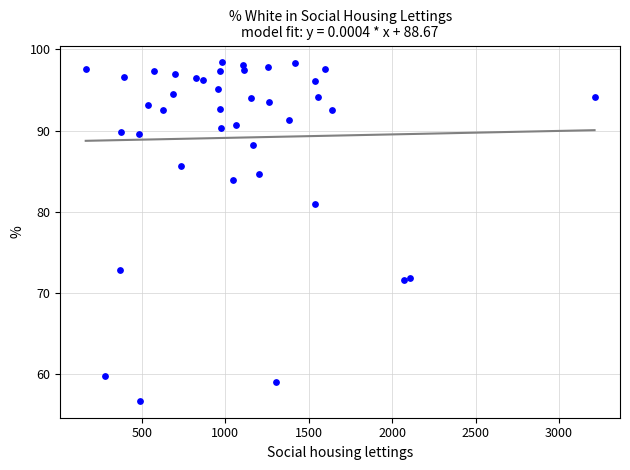

What is the range of X values (max minus min)?

3048.0